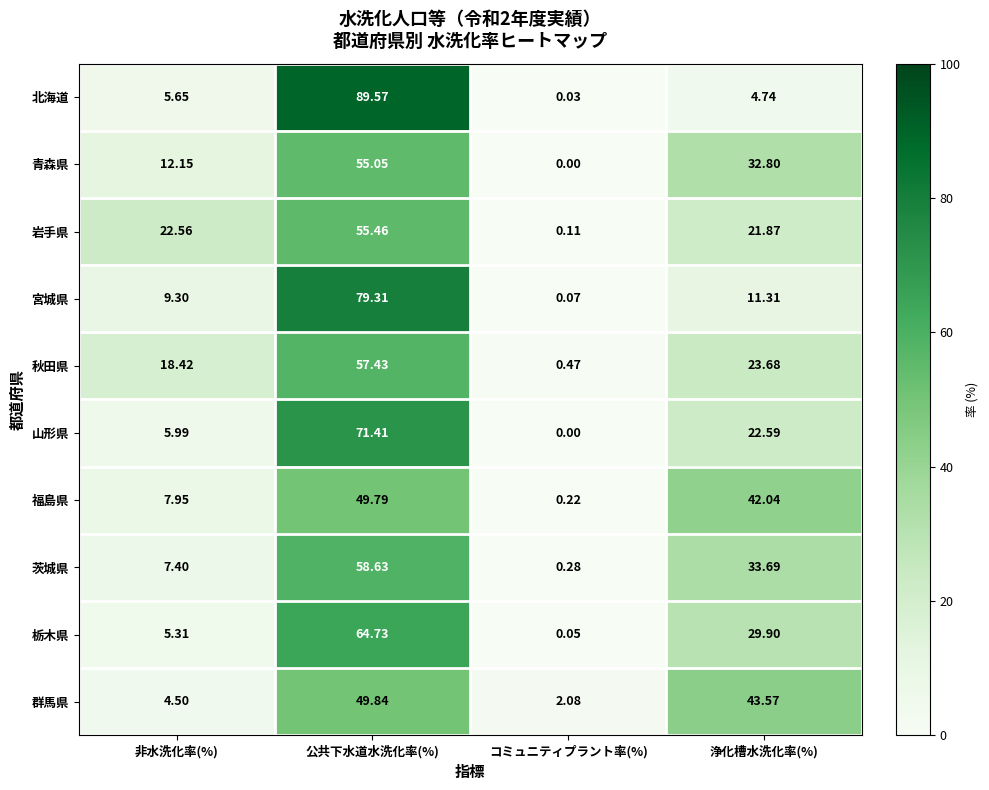

What is the spread (max minus min) of values at 非水洗化率(%)?

18.1